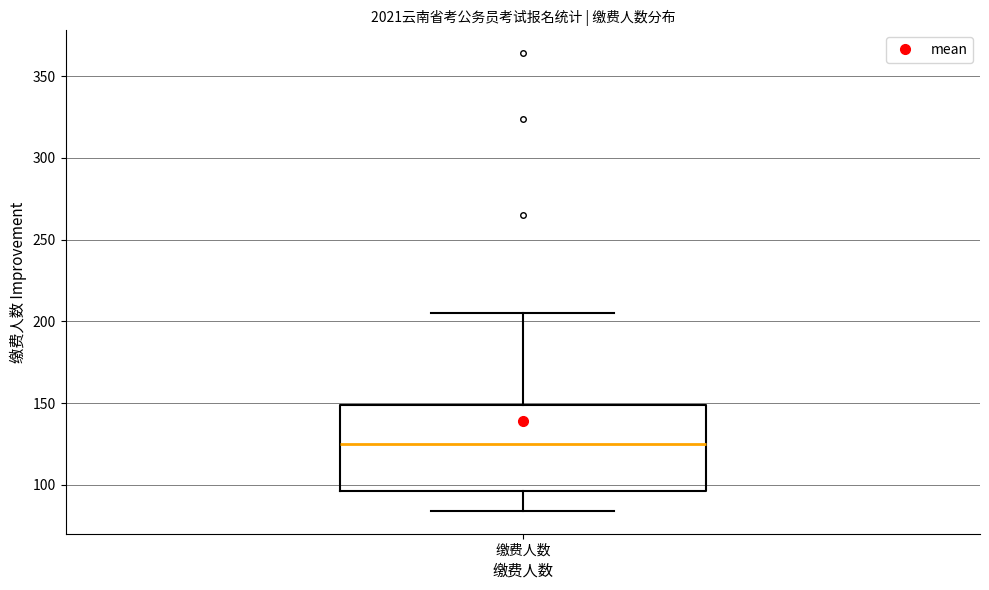

Read this box plot against the y-axis: the position of the median line, the range covered by the box, and the ends of both whiskers. The values are not printed on the chart, so give them approximately, as read against the axis.

median 125, box 95 to 150, whiskers 85 to 205